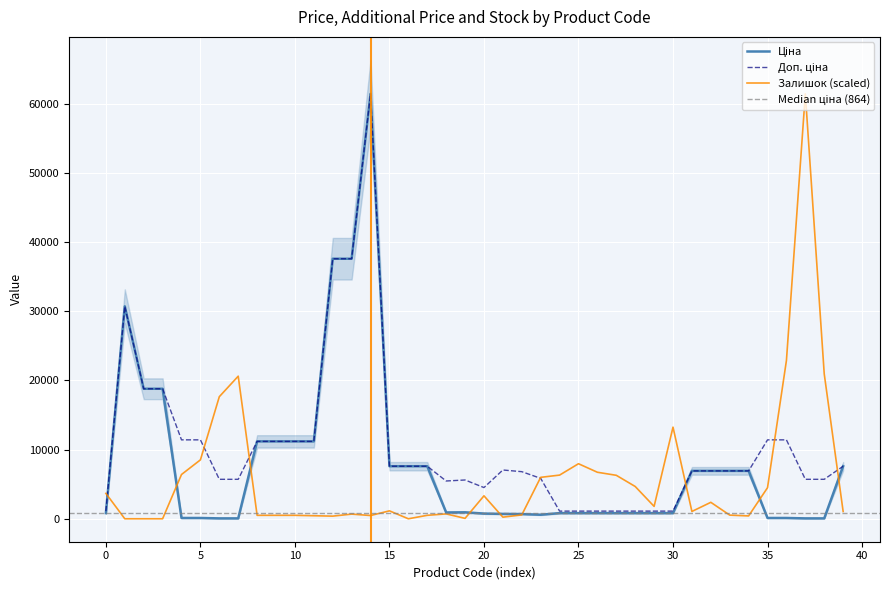

What is the average value of the Доп. ціна series?

10509.9